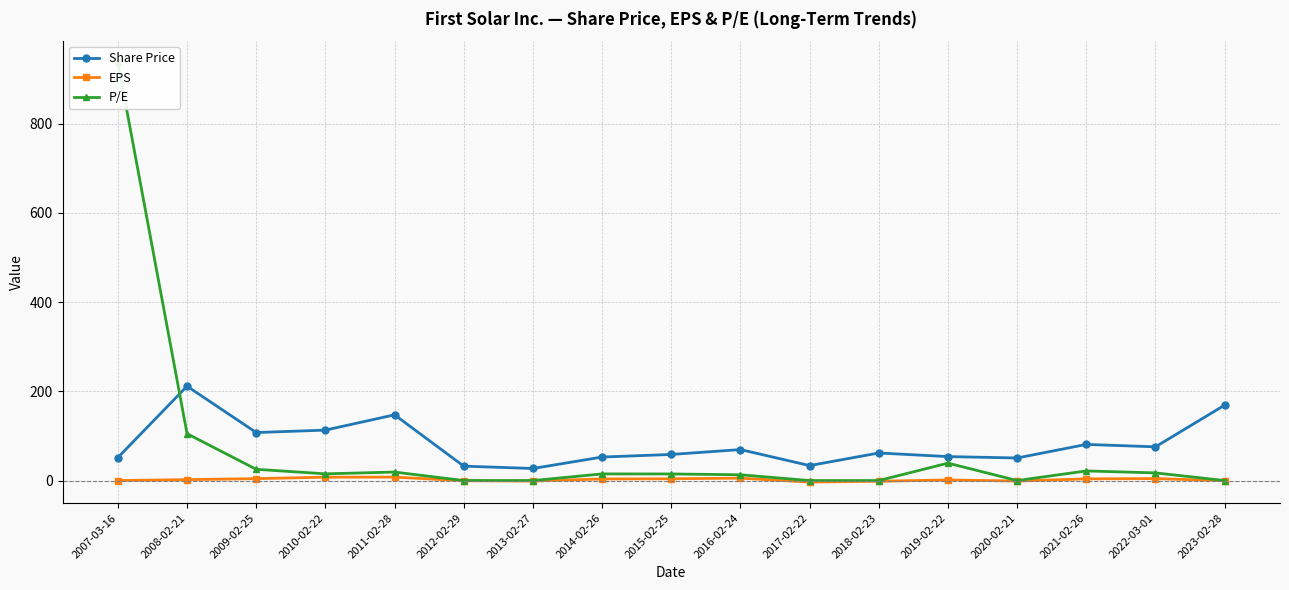

True or false: Share Price has a value of 38.1 at 2009-02-25.

False